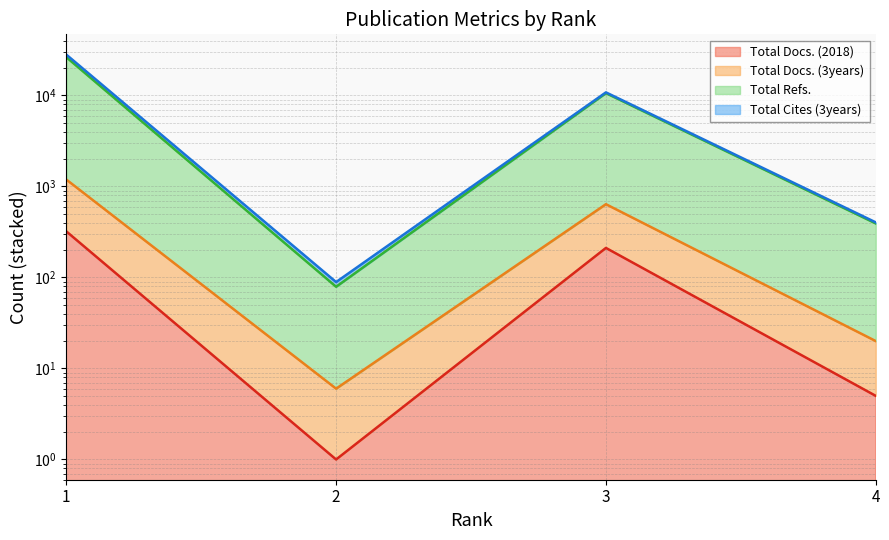

What is the spread (max minus min) of values at 1?

26009